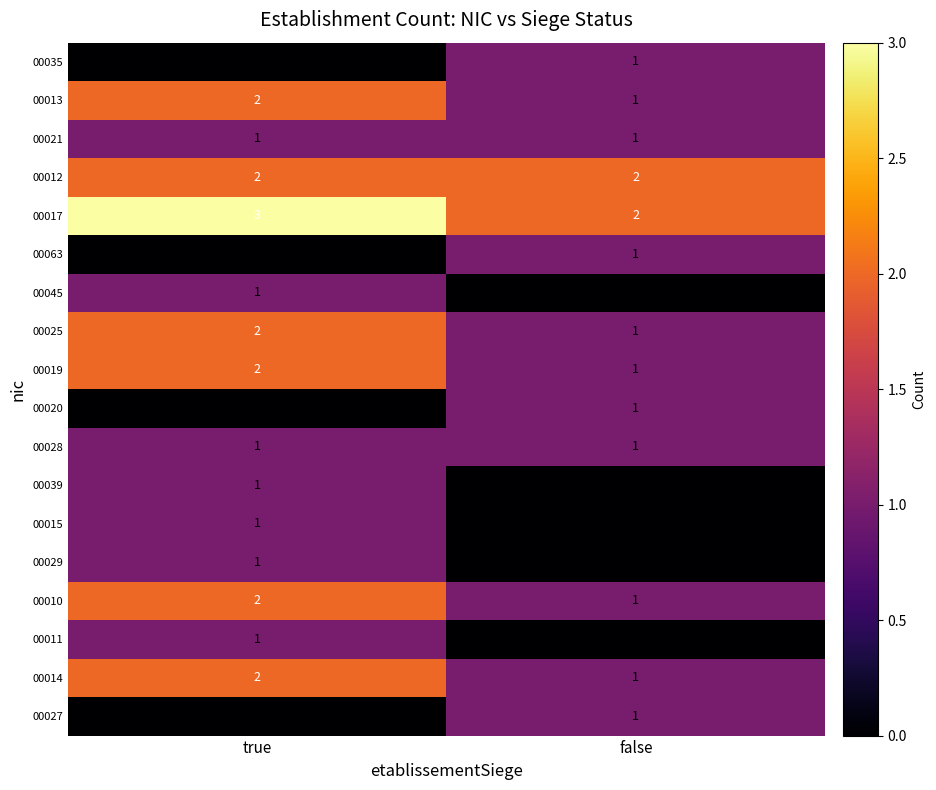

Rank the categories by 00011 value from lowest to highest.

false, true